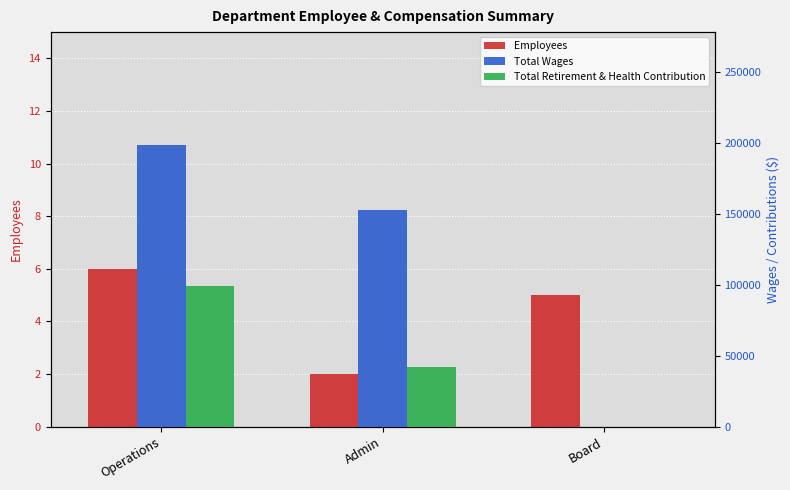

At how many categories does at least one series exceed 97843?

2